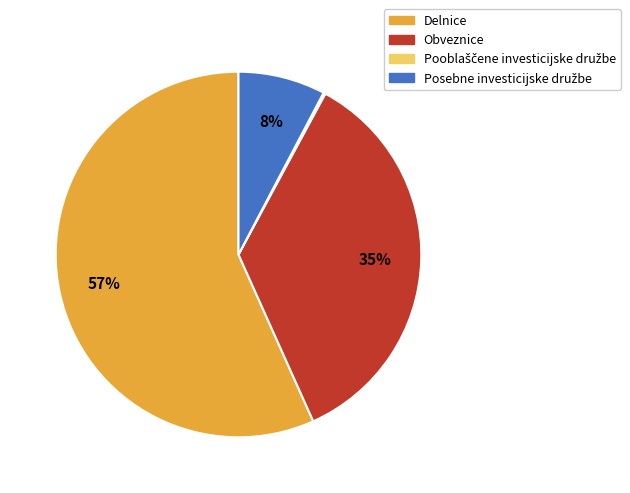

To the nearest percent, what is the difference between the largest and smallest slice percentages?

57%